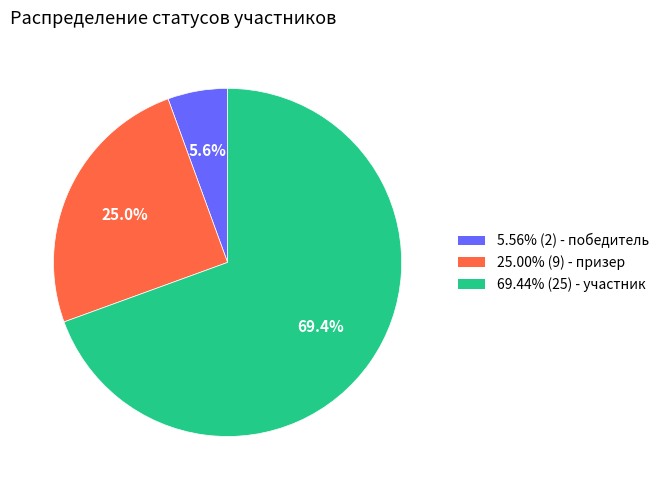

Is there any slice that represents more than half of the pie?

Yes